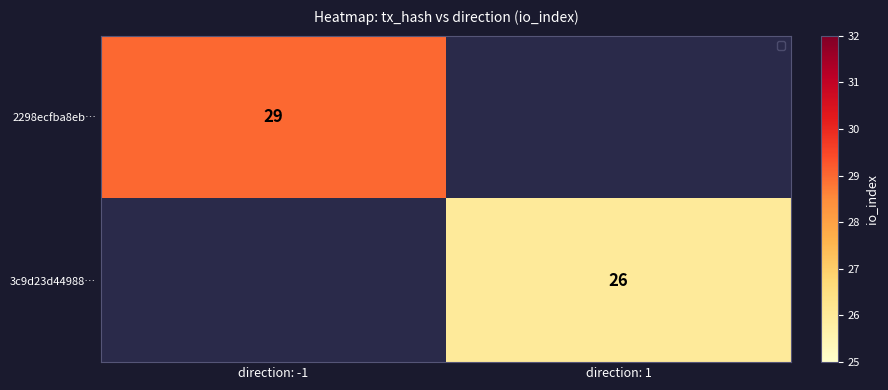

The value of 3c9d23d44988… at direction: 1 is 12. True or false?

False